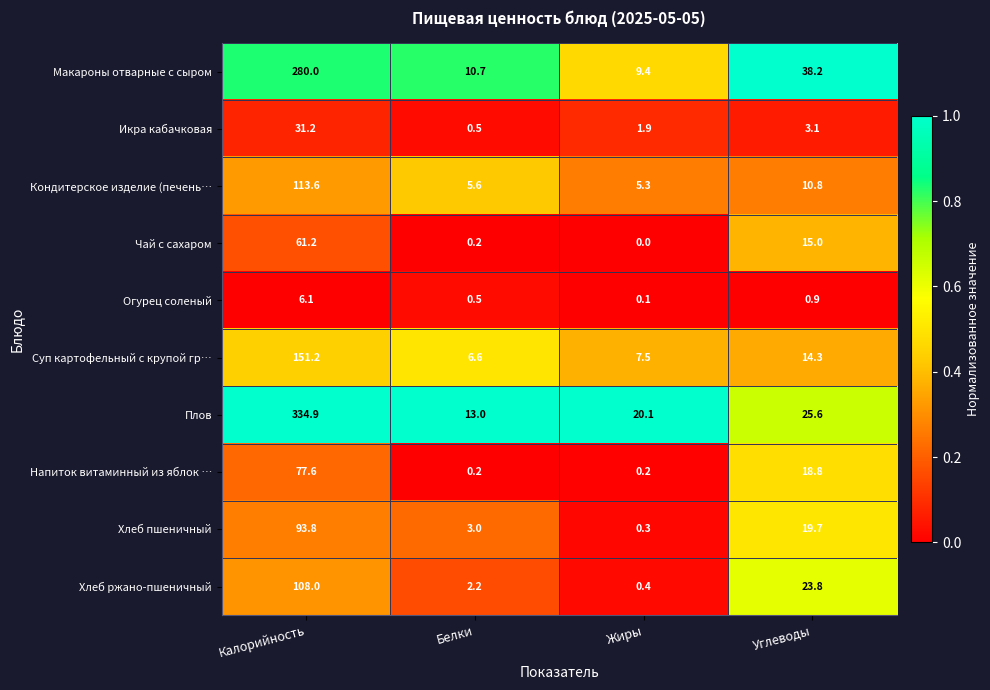

Is it true that Макароны отварные с сыром equals 13.5 at Углеводы?

False